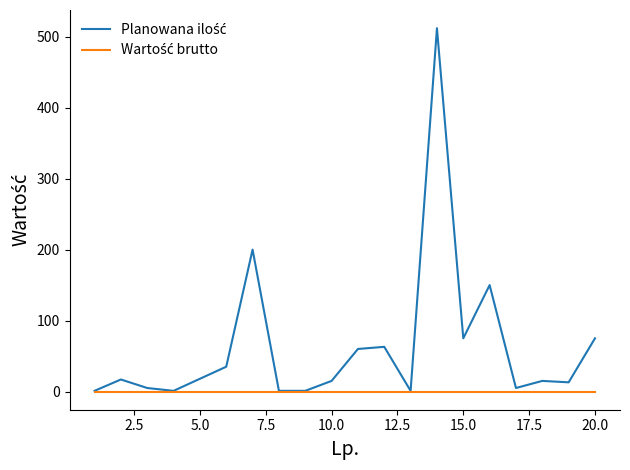

True or false: Wartość brutto and Planowana ilość intersect in this chart.

False